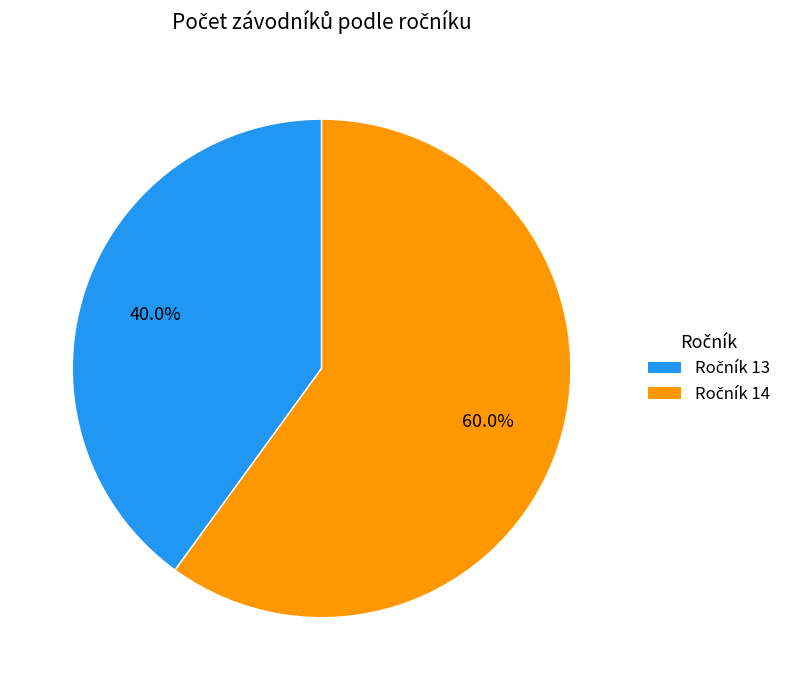

How many segments does this pie chart have?

2